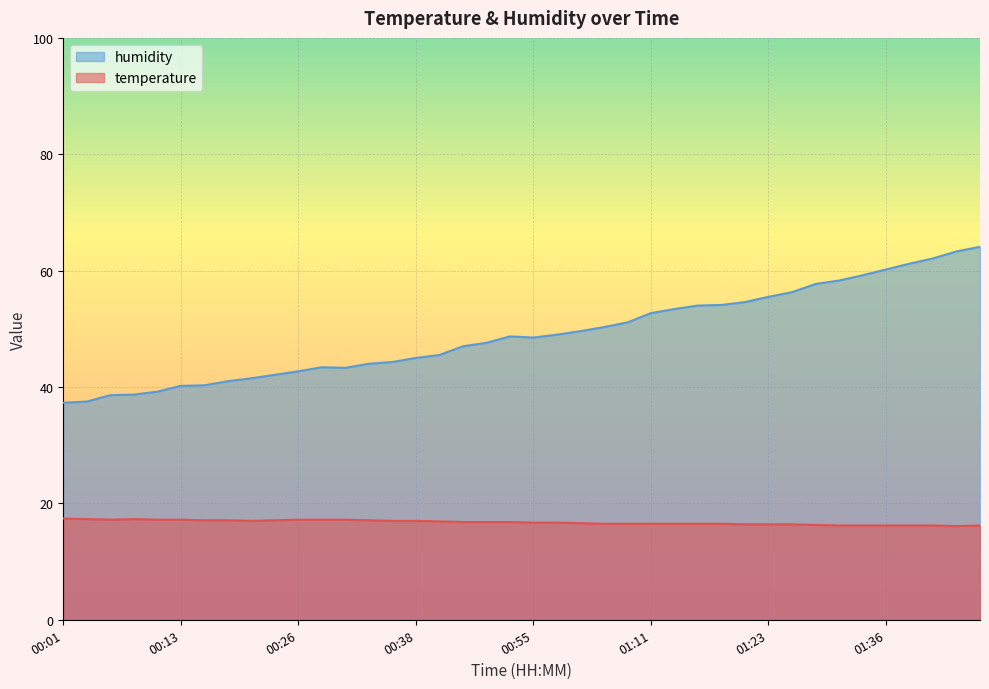

Is the value of humidity at 01:03 greater than the value of temperature at 01:11?

Yes